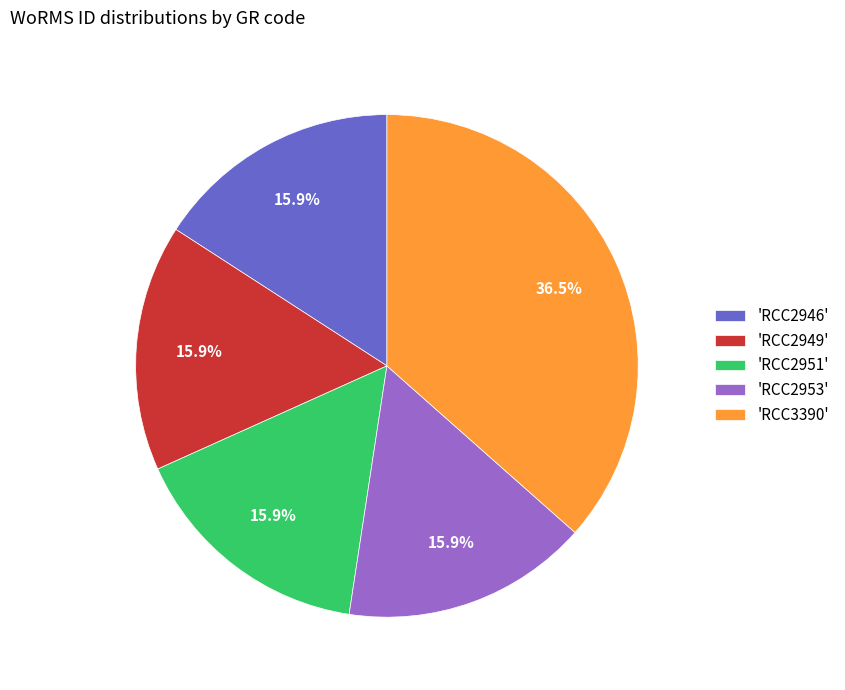

Is the sum of 'RCC2949' and 'RCC3390' greater than half?

Yes